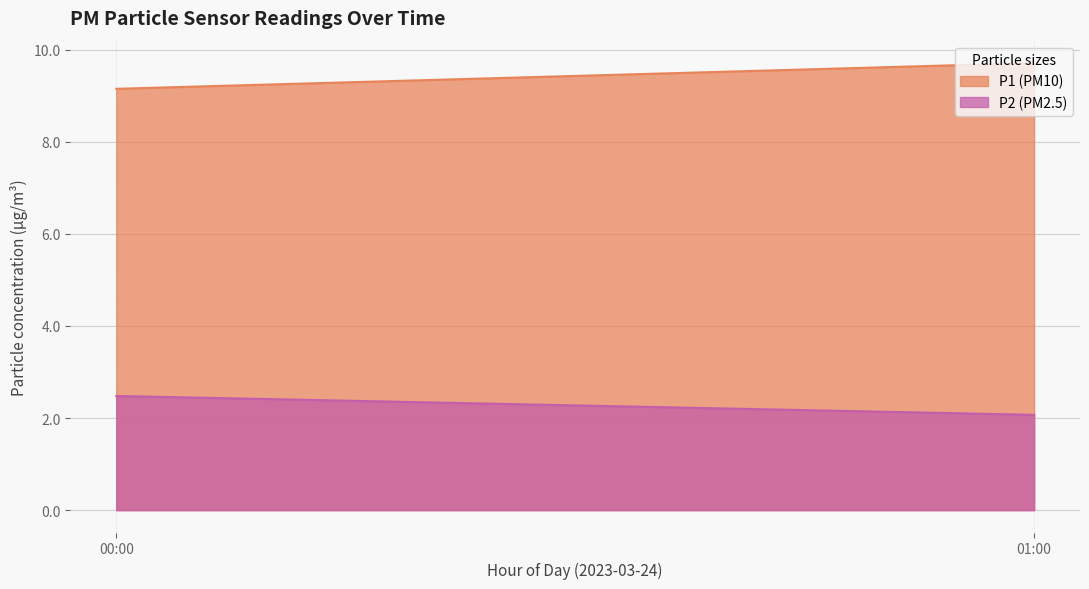

What is the greatest value displayed?

9.7